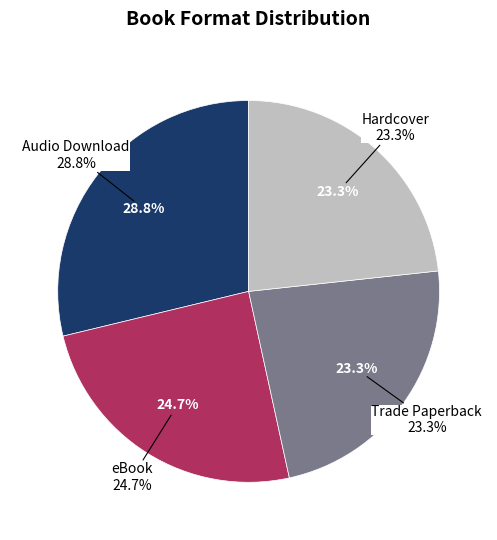

To the nearest percent, what is the average slice percentage?

25%